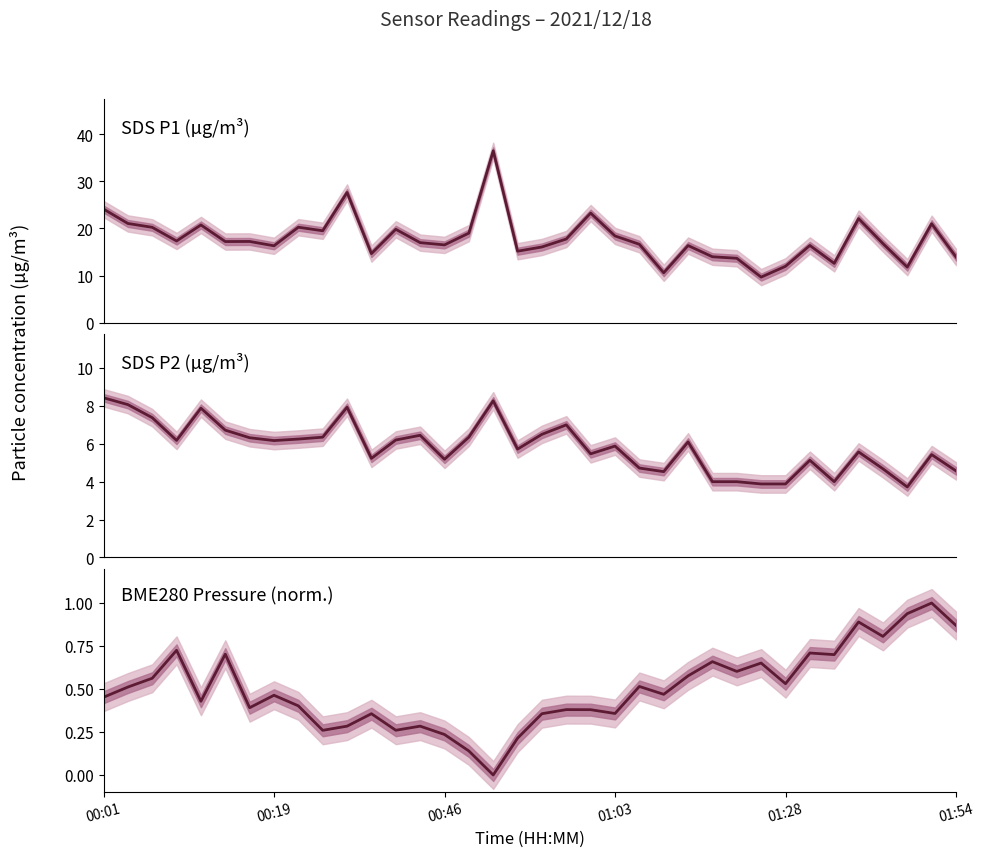

What is the total value across all series at 13?

23.7